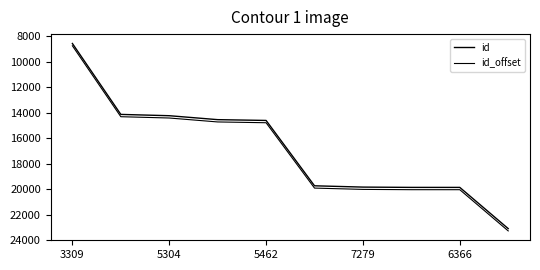

How many lines are shown in the chart?

2